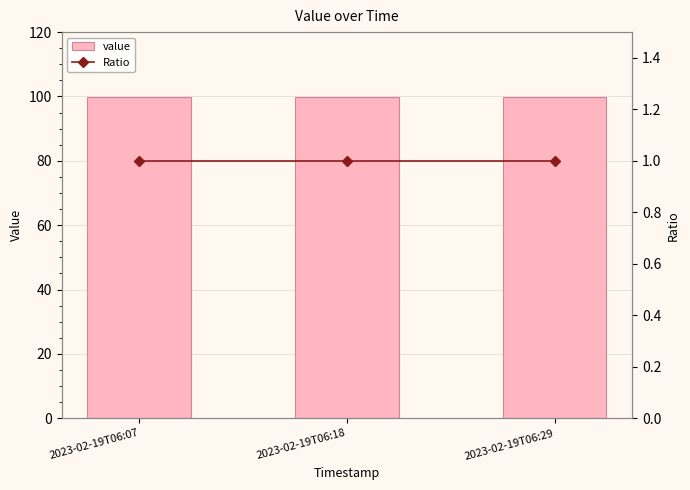

Is the value of Ratio at 2023-02-19T06:18 greater than the value of value at 2023-02-19T06:29?

No